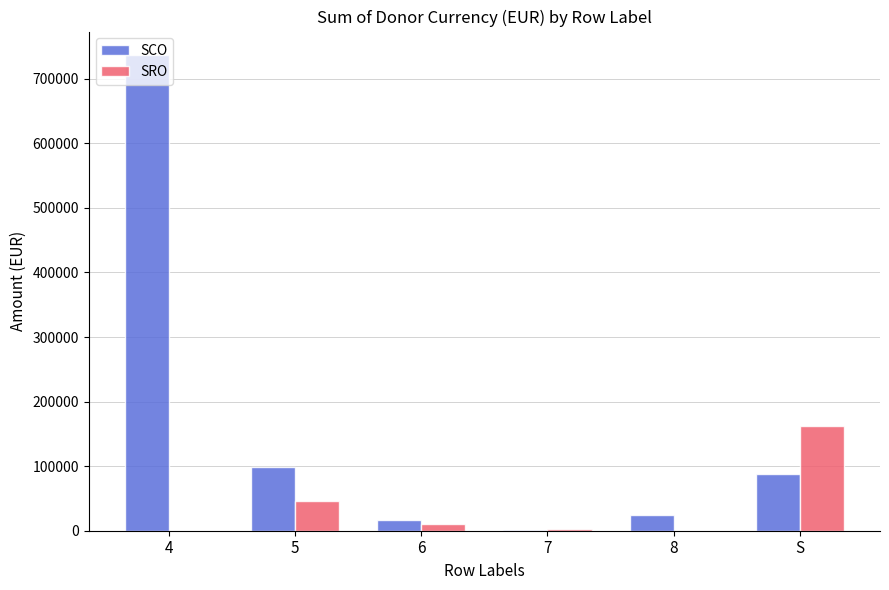

How many series are shown in this chart?

2